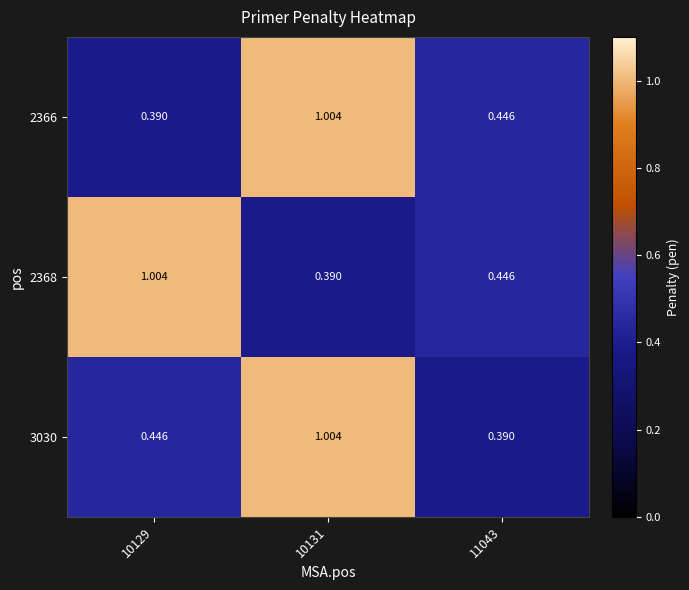

Is the value of 2368 at 11043 greater than the value of 2366 at 10131?

No